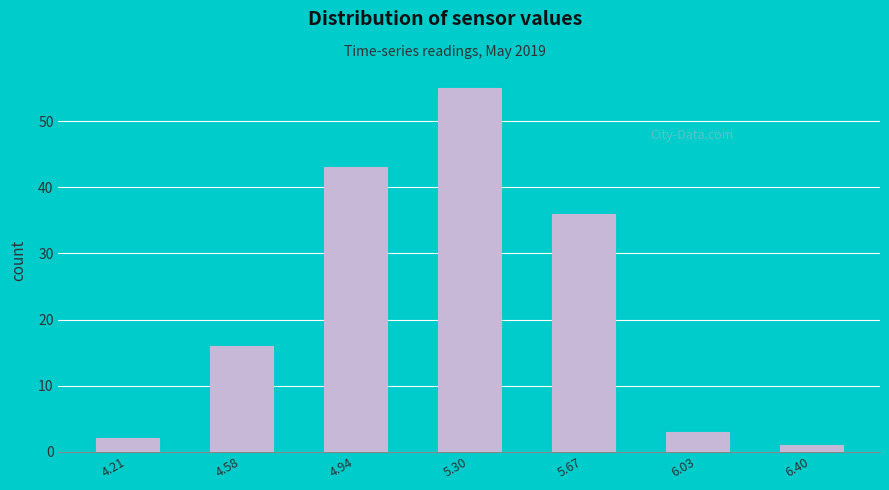

How tall is the bar that spans 4.05 to 4.40 on the x-axis? Neither the bar edges nor the heights are printed on the chart, so give them approximately, as read against the axes.

2